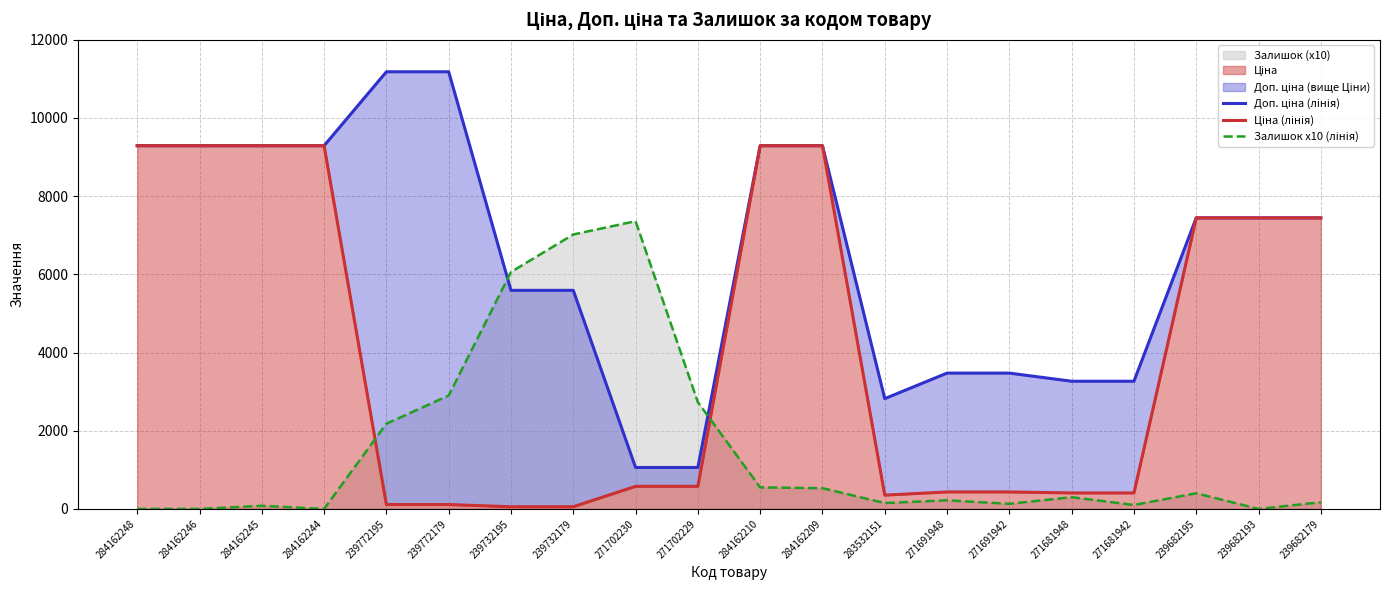

Which category has the highest value in the Залишок x10 (лінія) series?

271702230